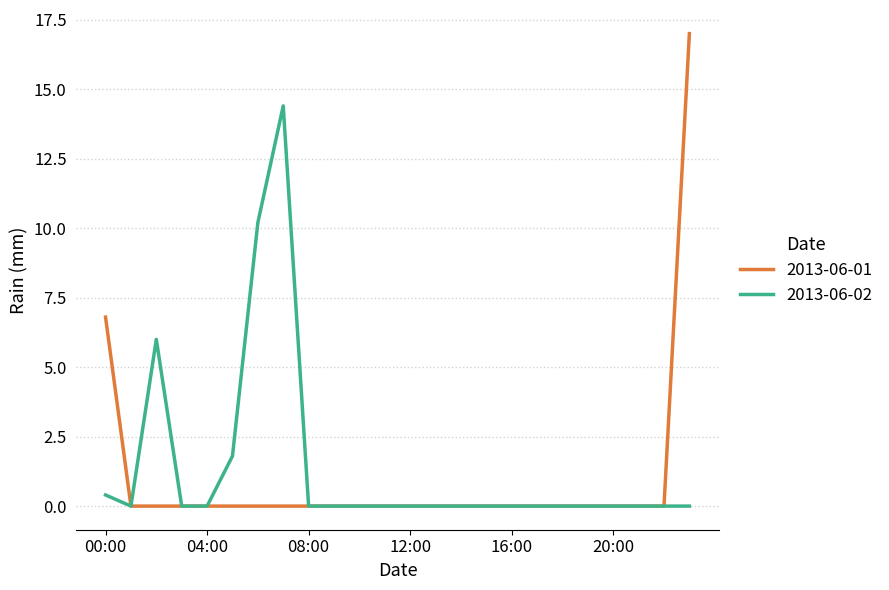

What is the difference between the maximum and minimum values in the 2013-06-02 series?

14.4